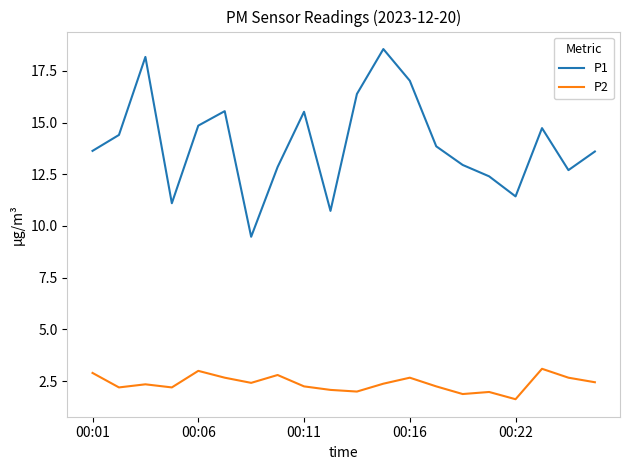

Which series has the largest total across all categories?

P1